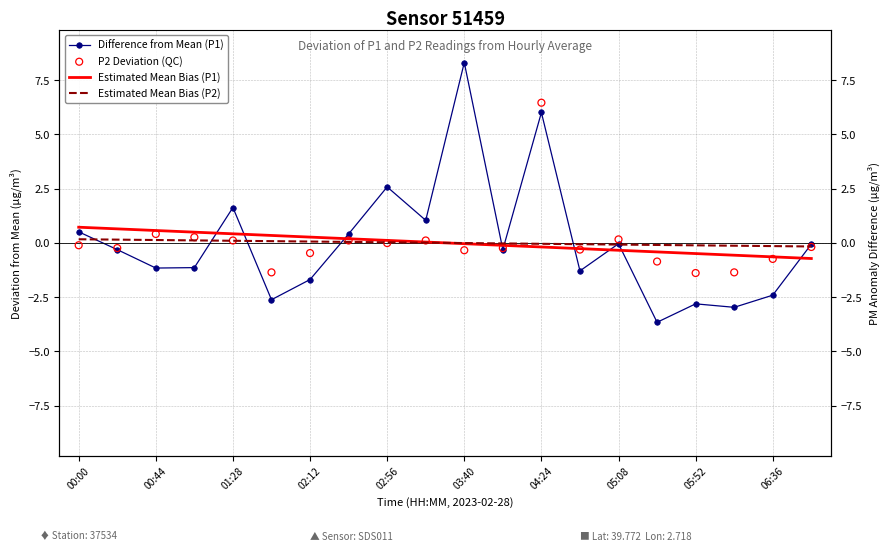

Which series has the largest total across all categories?

Difference from Mean (P1)